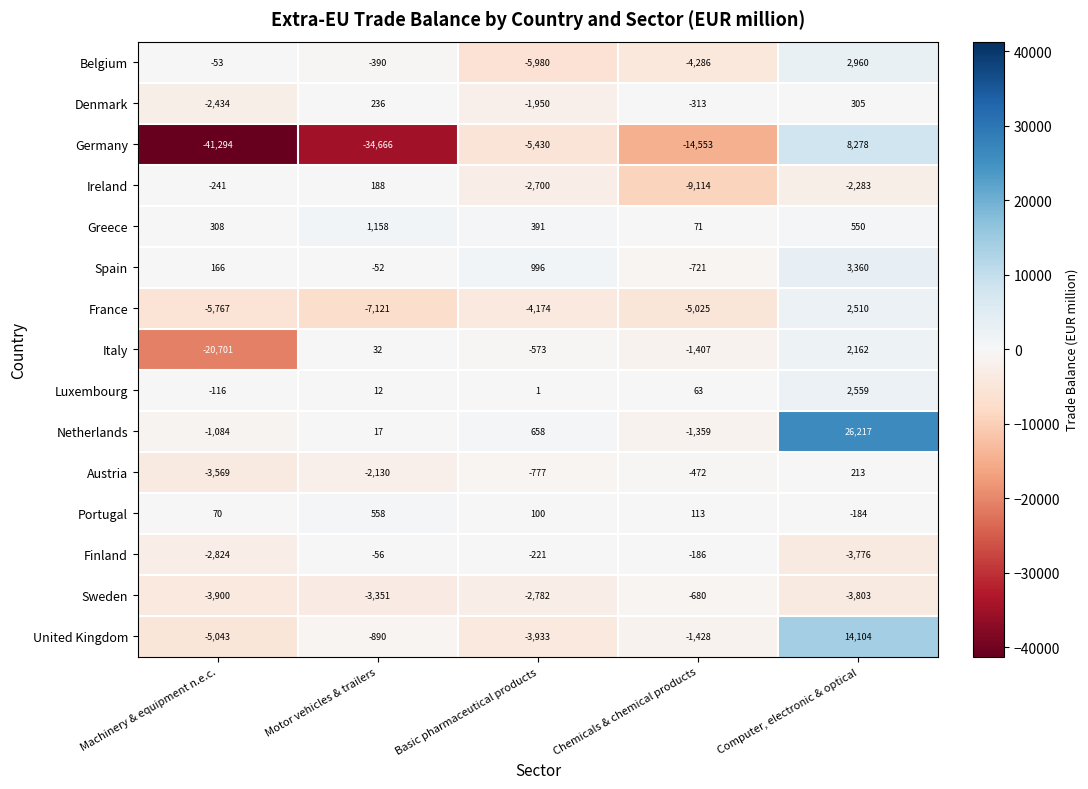

What is the sum of the France values at Machinery & equipment n.e.c. and Chemicals & chemical products?

-10792